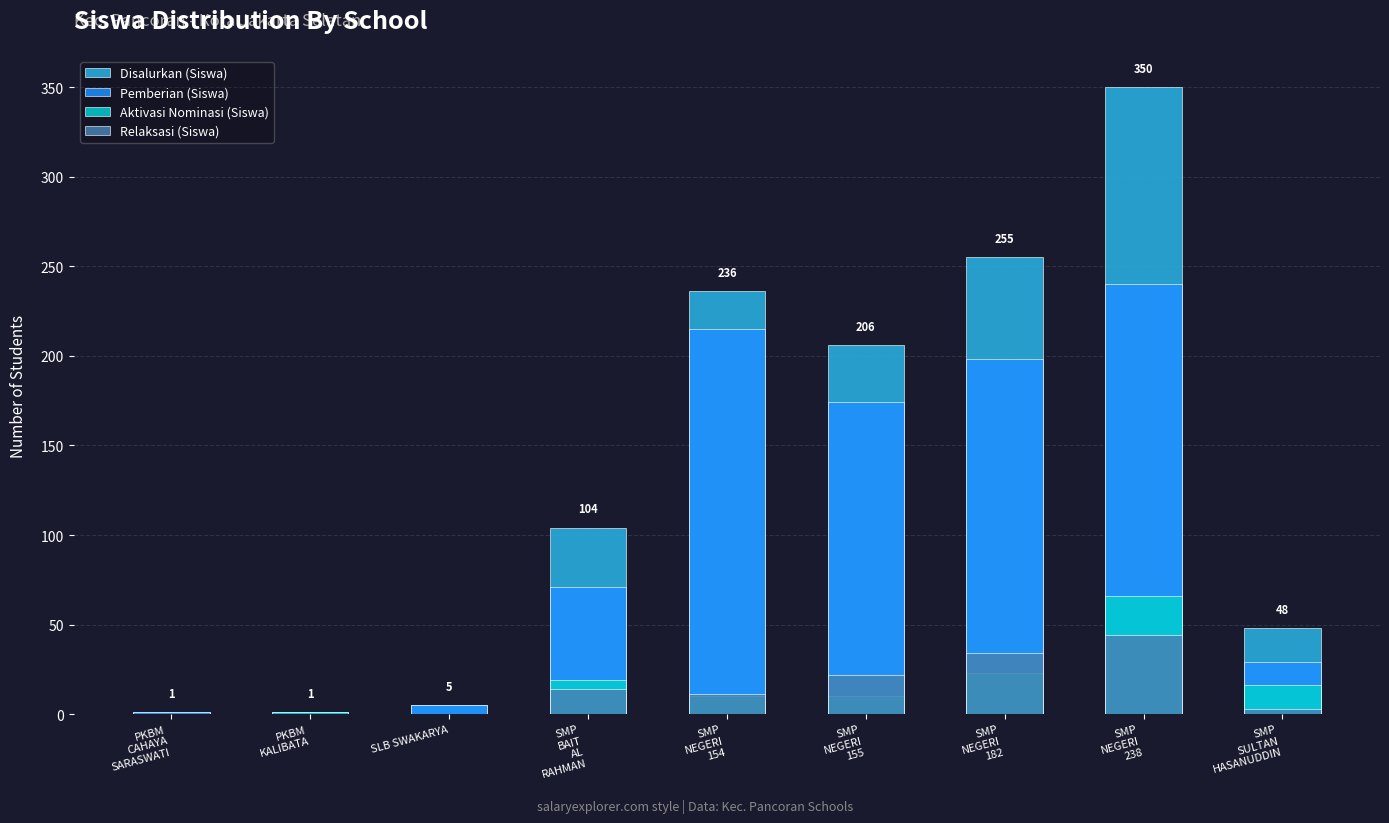

The value of Aktivasi Nominasi (Siswa) at SMP
NEGERI
182 is 14. True or false?

False